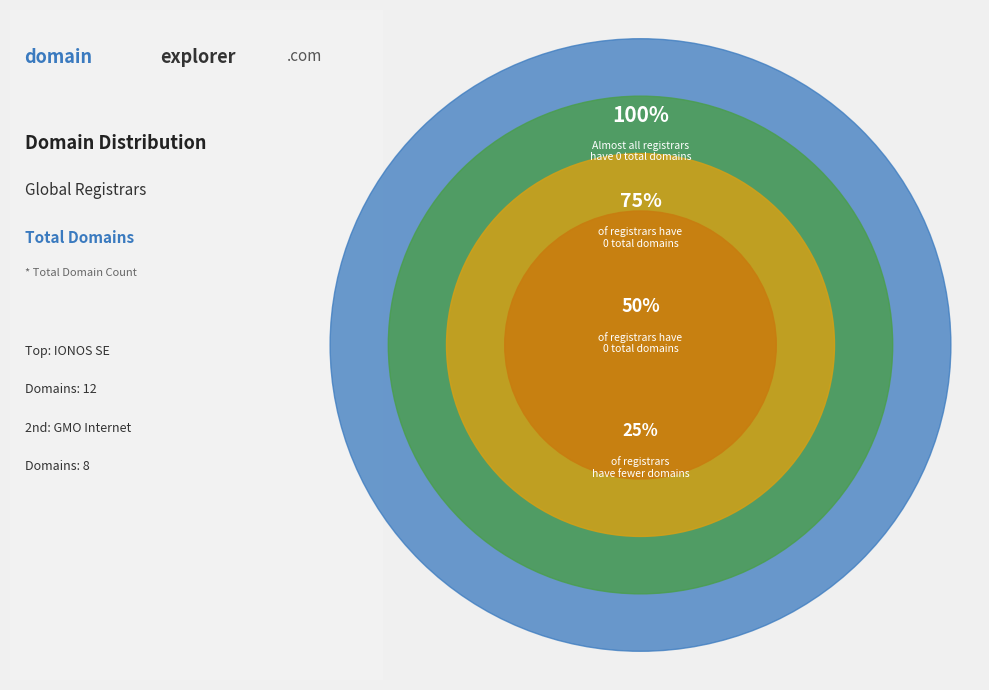

Is there a majority slice in this chart?

Yes